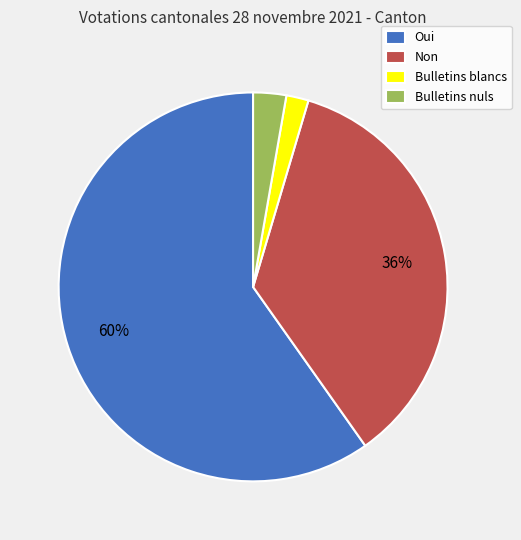

To the nearest percent, what portion does Bulletins blancs represent?

2%